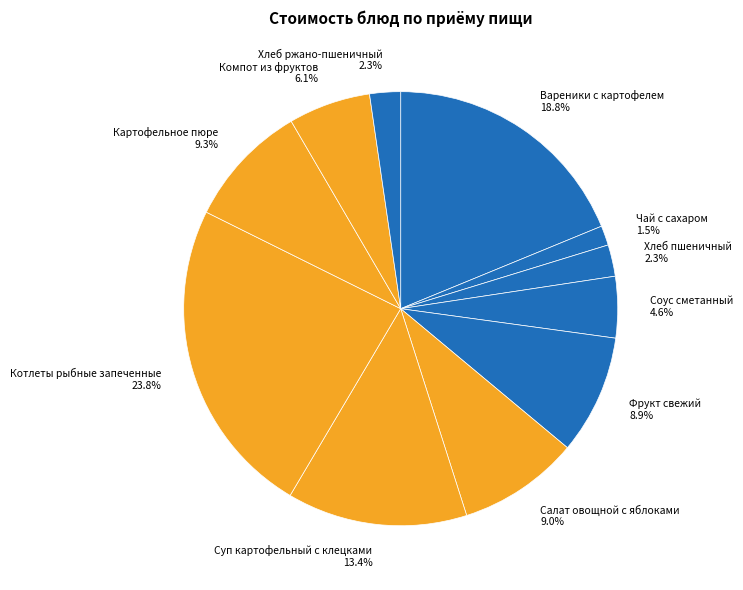

The Компот из фруктов slice represents 6% of the pie. True or false?

True